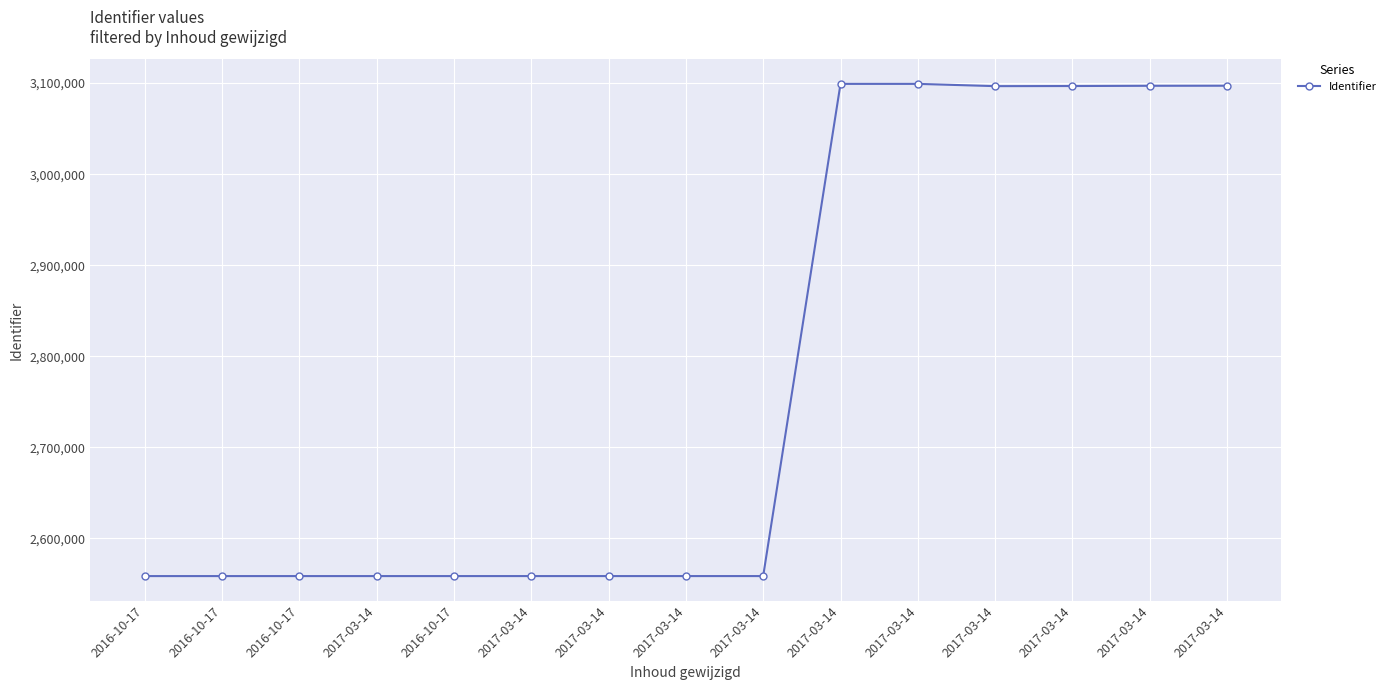

What is the value of the 8th point from the left?

2558676